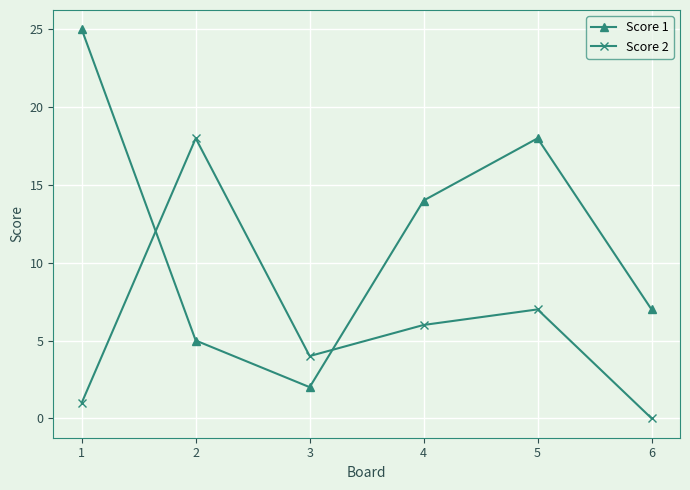

Which category has the lowest value in the Score 2 series?

6